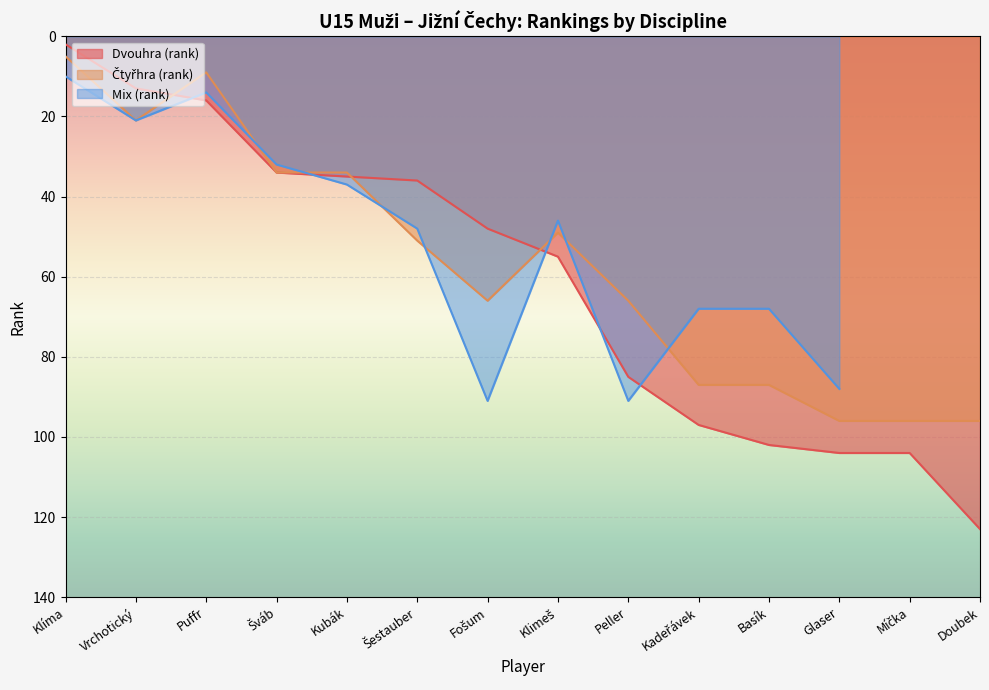

What is the difference between the maximum and minimum values in the Dvouhra (rank) series?

121